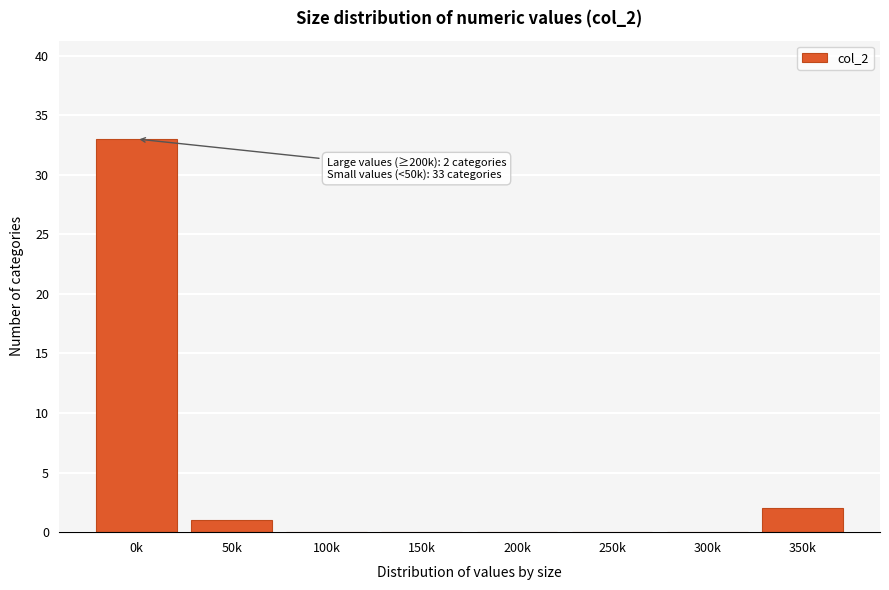

Reading left to right, transcribe all the data shown in this chart.

0k=33	50k=1	100k=0	150k=0	200k=0	250k=0	300k=0	350k=2